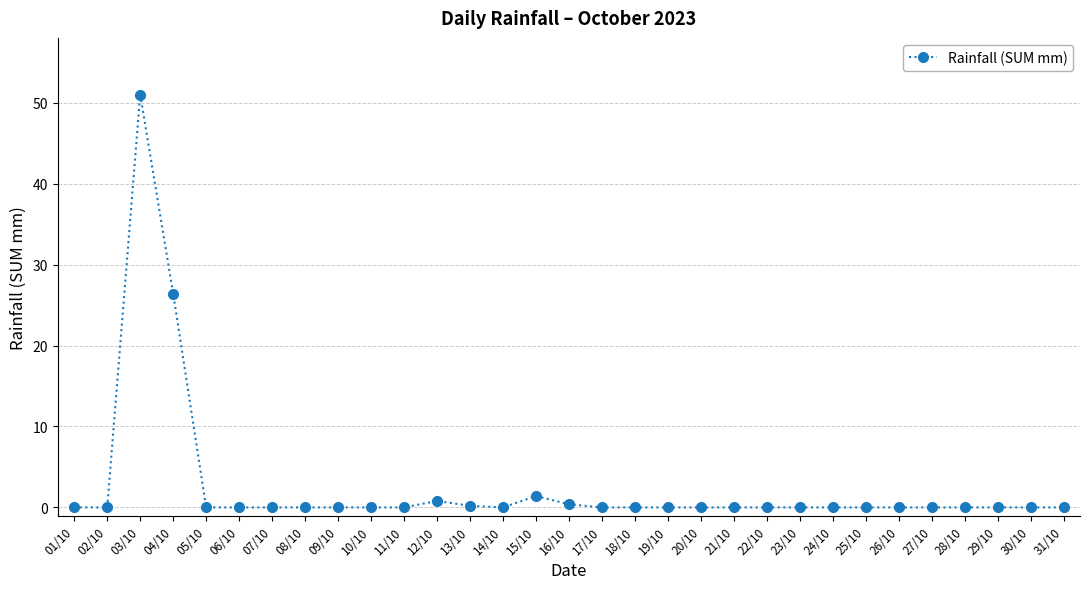

What is the maximum value shown in the chart?

51.0